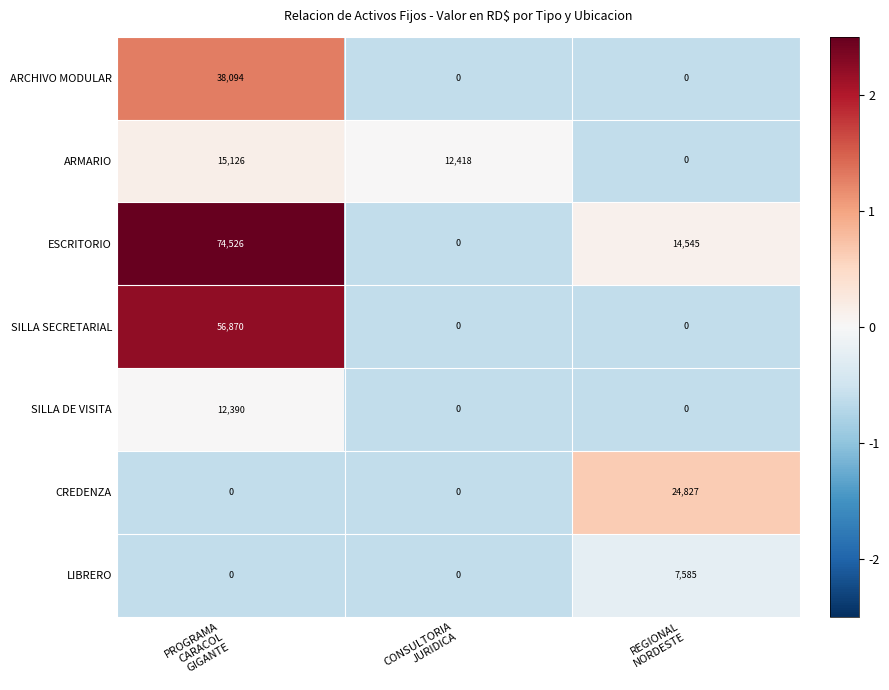

At how many categories does at least one series exceed 9733?

3